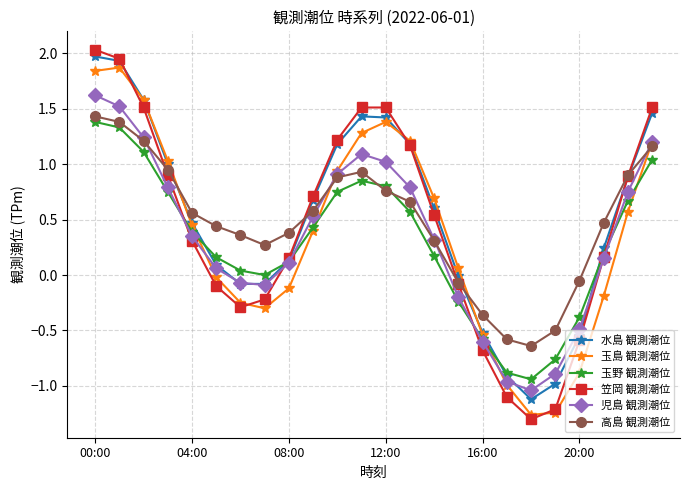

Count the number of categories in the chart.

24